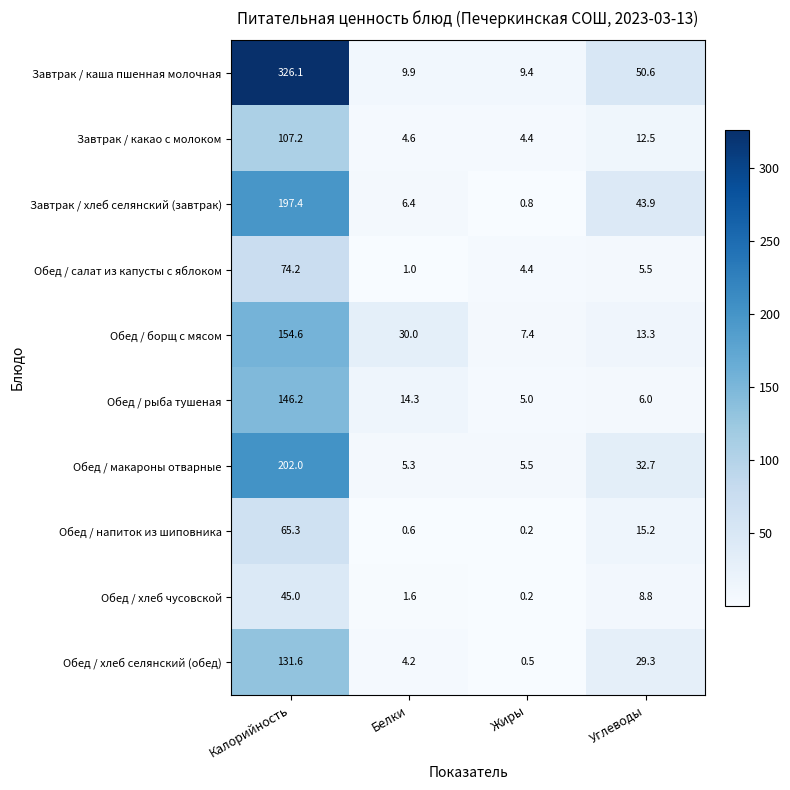

Which category has the lowest value across all series?

Жиры